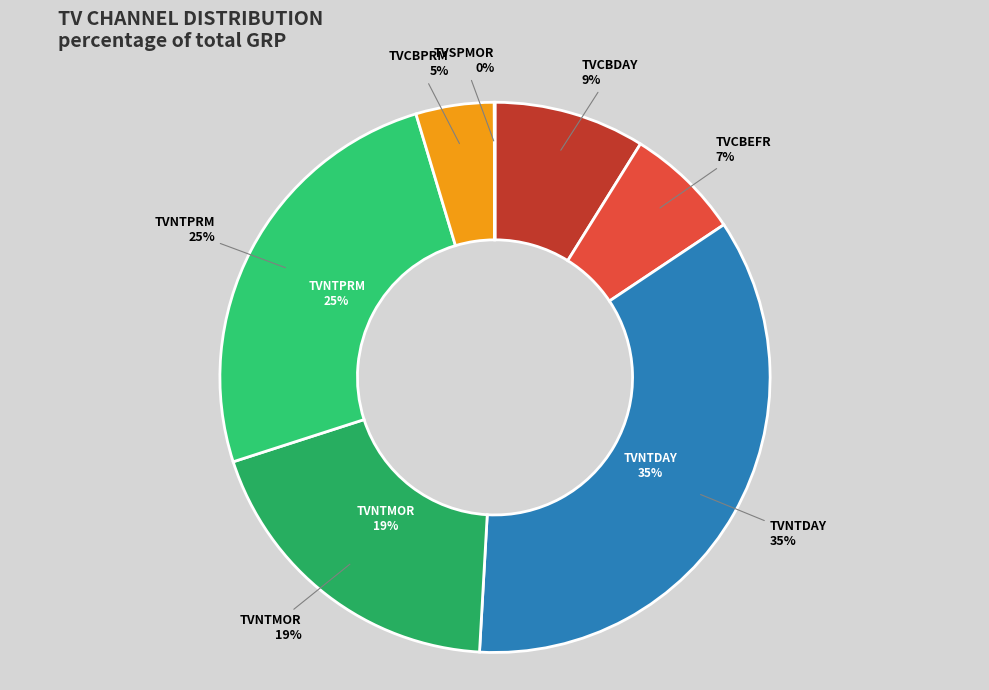

Count the number of slices in the pie.

7